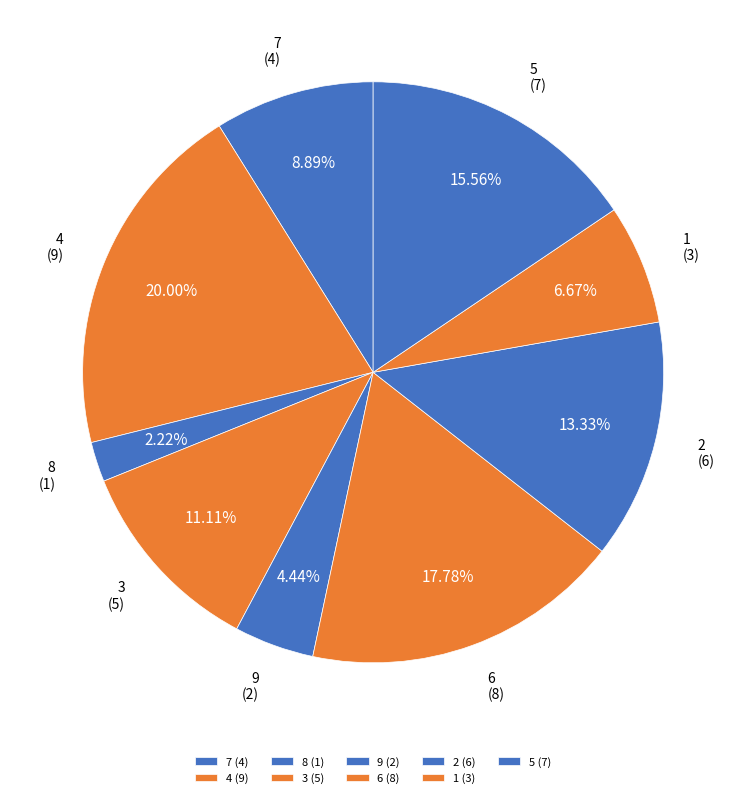

Rank the categories by value from lowest to highest.

8 (1), 9 (2), 1 (3), 7 (4), 3 (5), 2 (6), 5 (7), 6 (8), 4 (9)